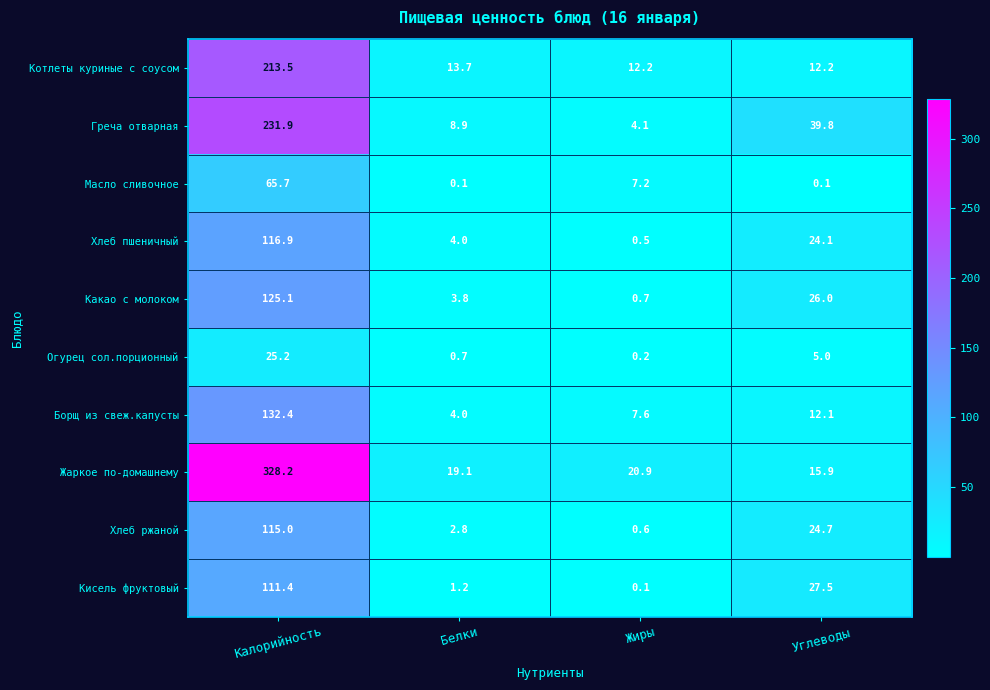

Which series has the widest spread of values?

Жаркое по-домашнему